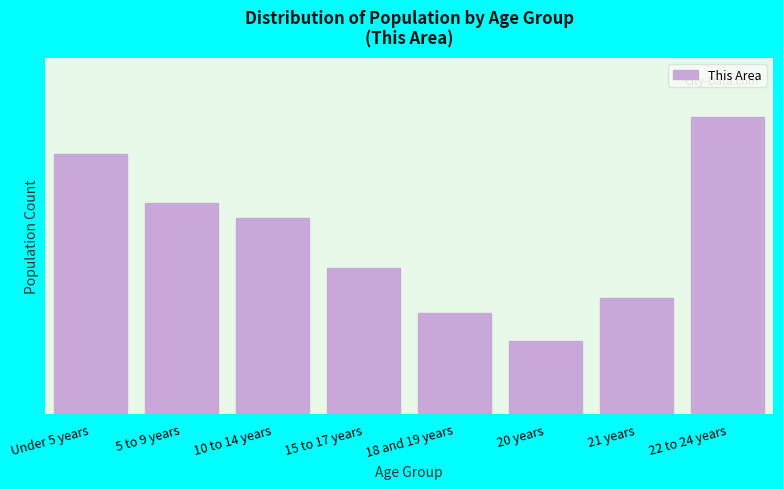

Does the chart contain any negative values?

No